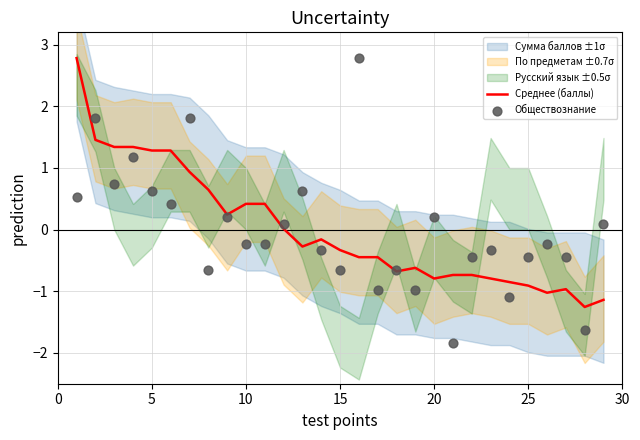

Which series contains the highest Y value?

Обществознание